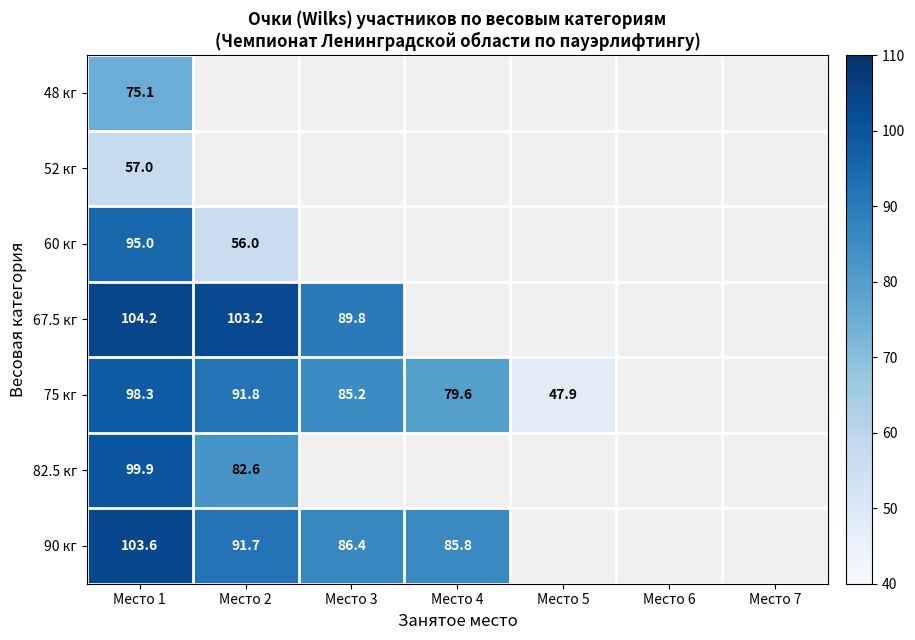

The value of 60 кг at Место 2 is 56.0. True or false?

True